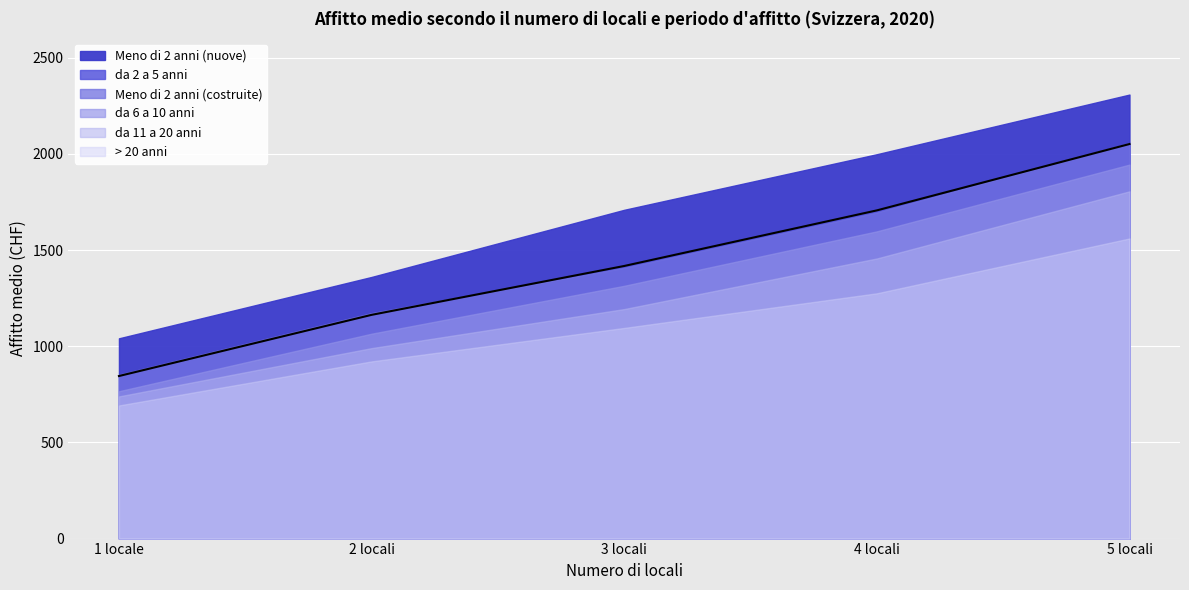

How many da 11 a 20 anni values are between 990 and 1456?

3